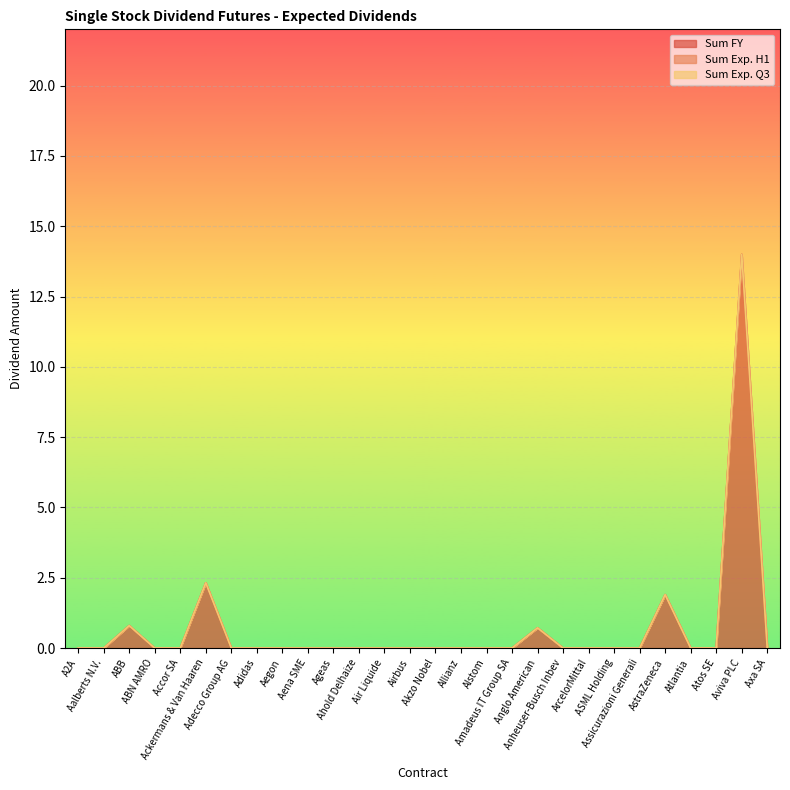

True or false: Sum Exp. H1 and Sum Exp. Q3 cross at least once.

False